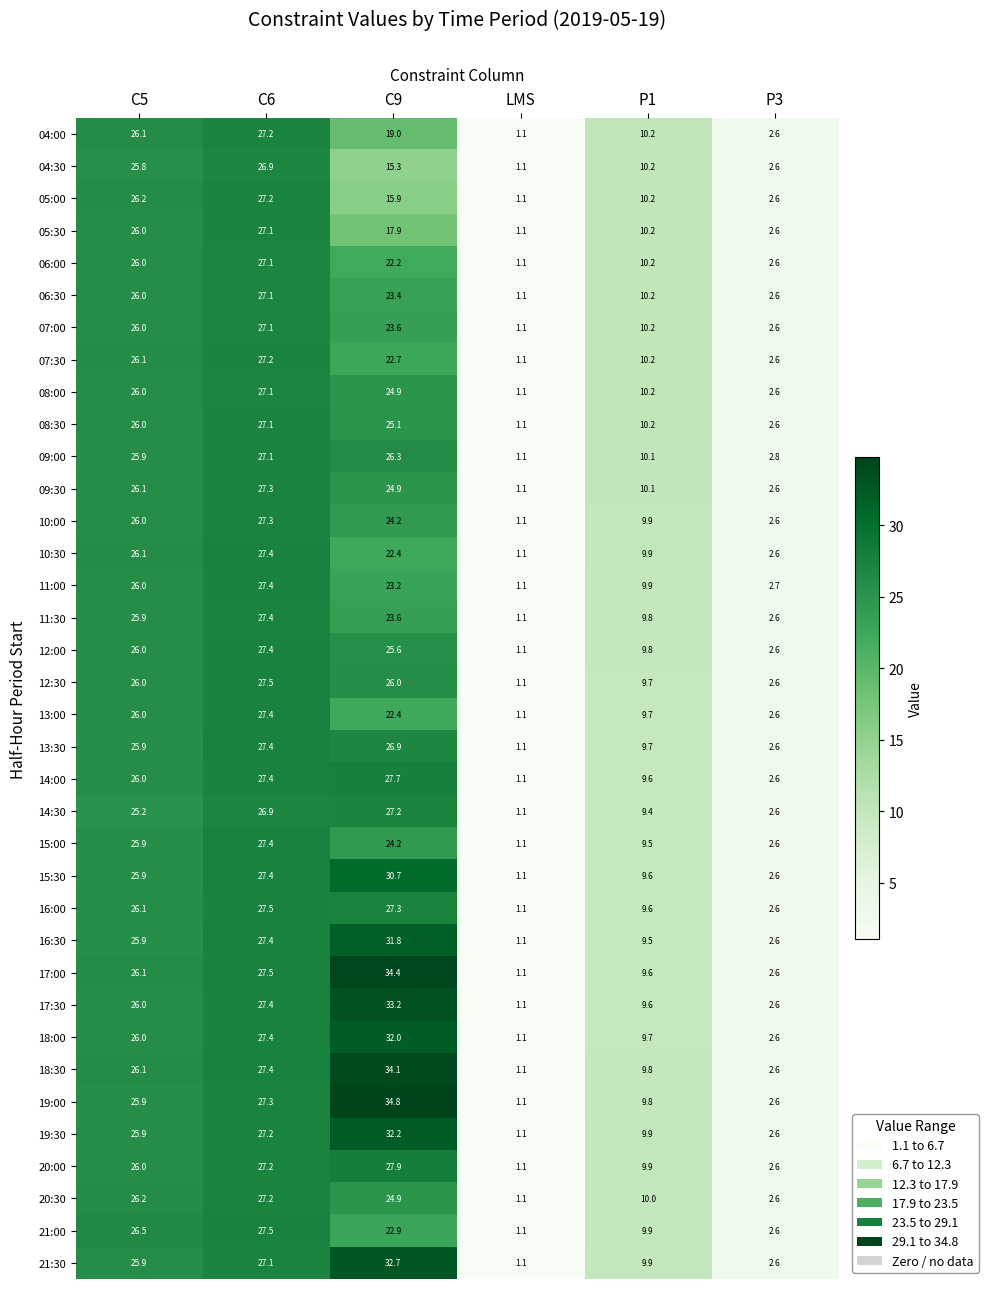

What is the minimum value shown in the chart?

1.1